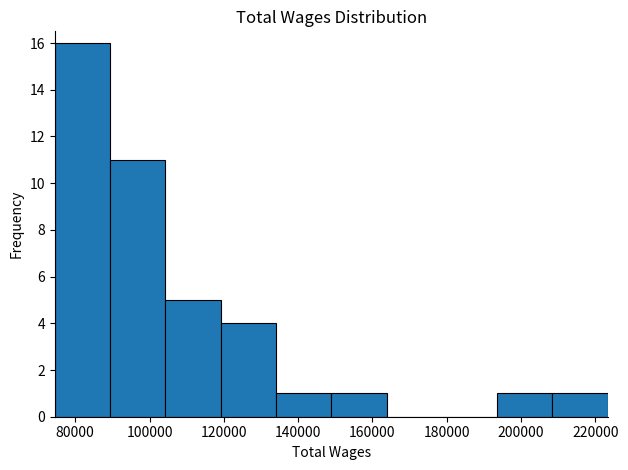

Which range on the x-axis has the tallest bar?

74000 to 90000